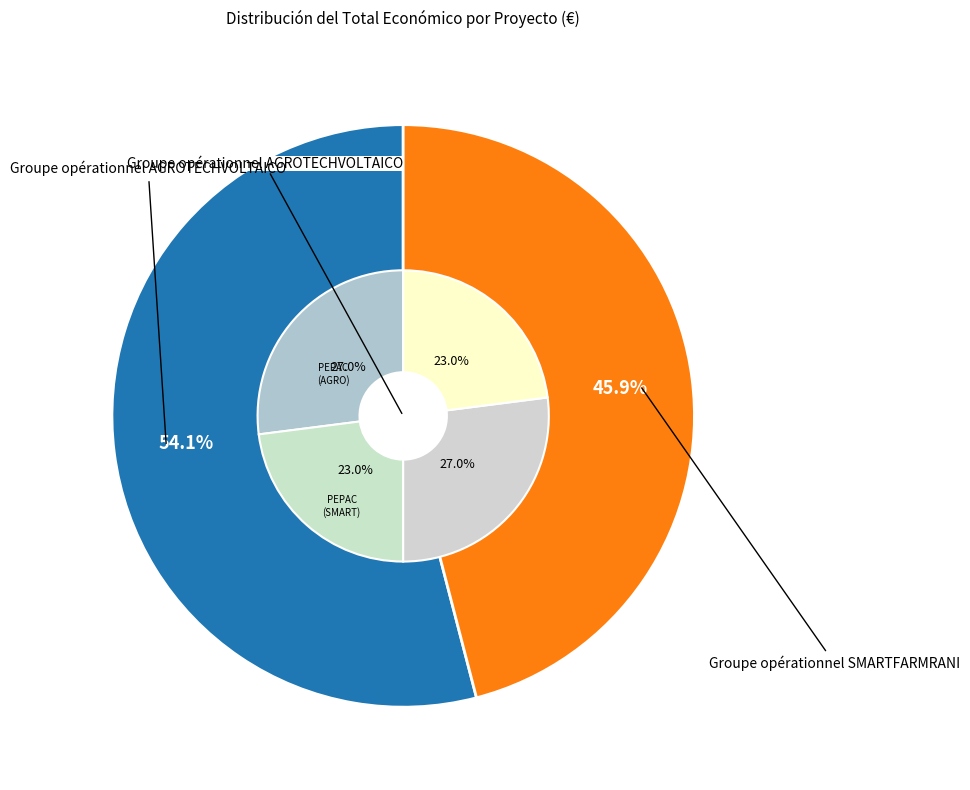

Count the number of slices in the pie.

2